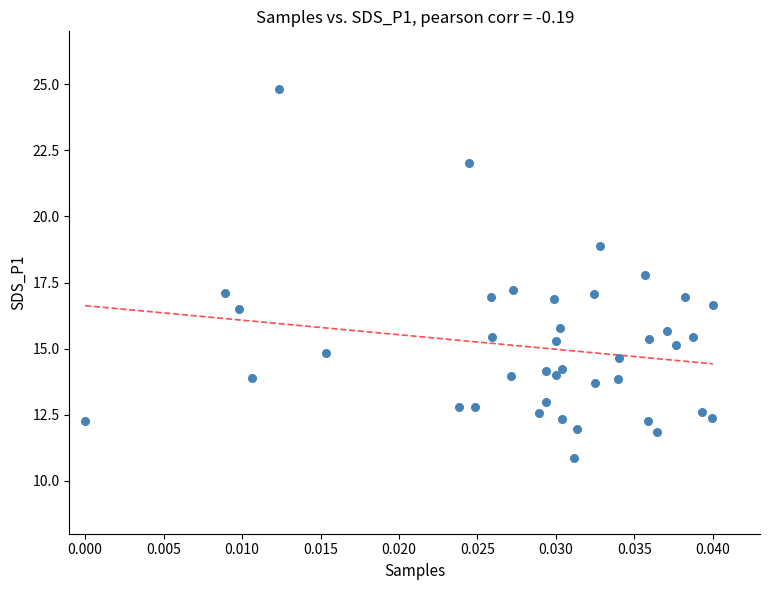

What is the range of Y values (max minus min)?

13.9